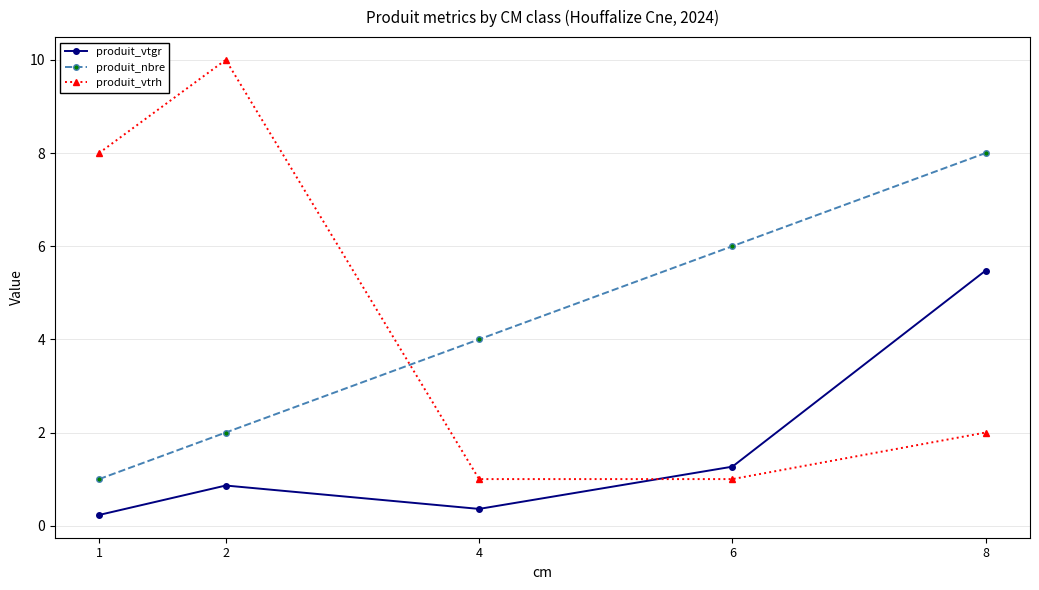

Count the produit_nbre values in the range 2 to 6.

3